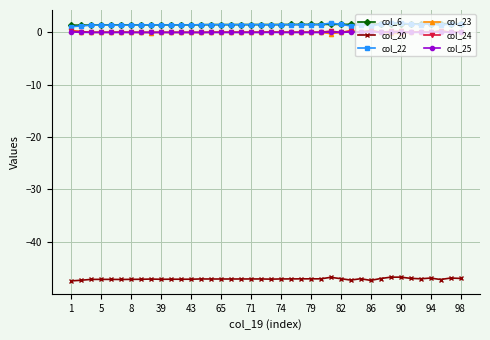

True or false: col_20 and col_23 cross at least once.

False